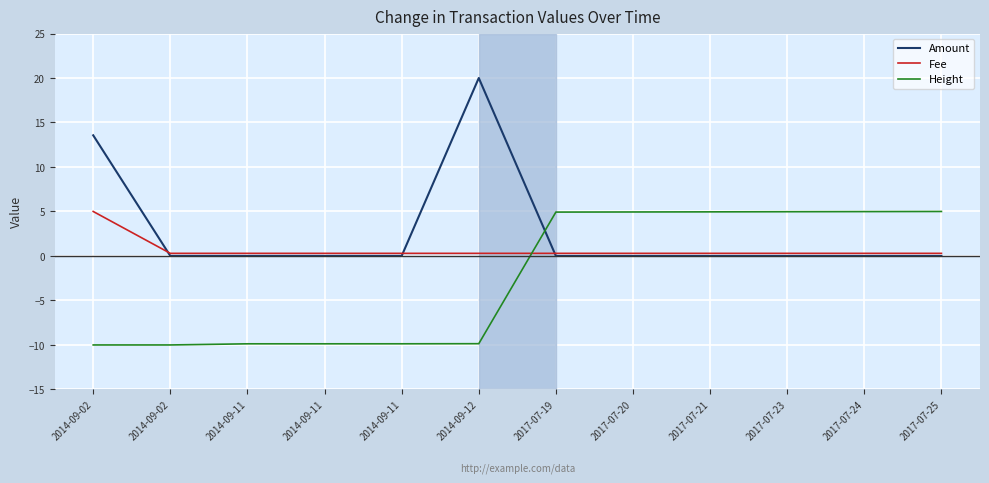

How many lines are shown in the chart?

3